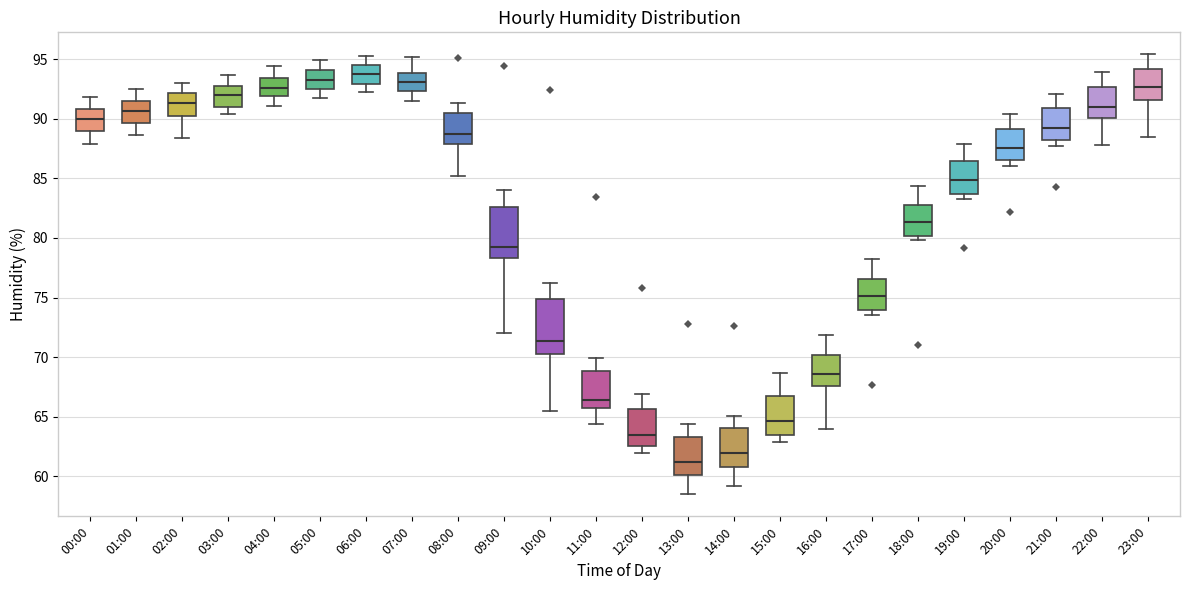

Which box has the highest median line?

06:00